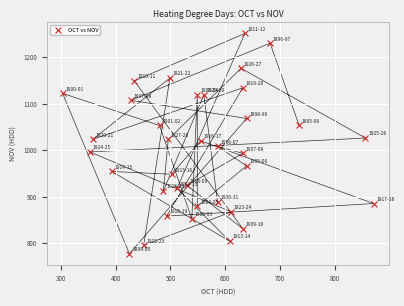

What is the range of X values (max minus min)?

568